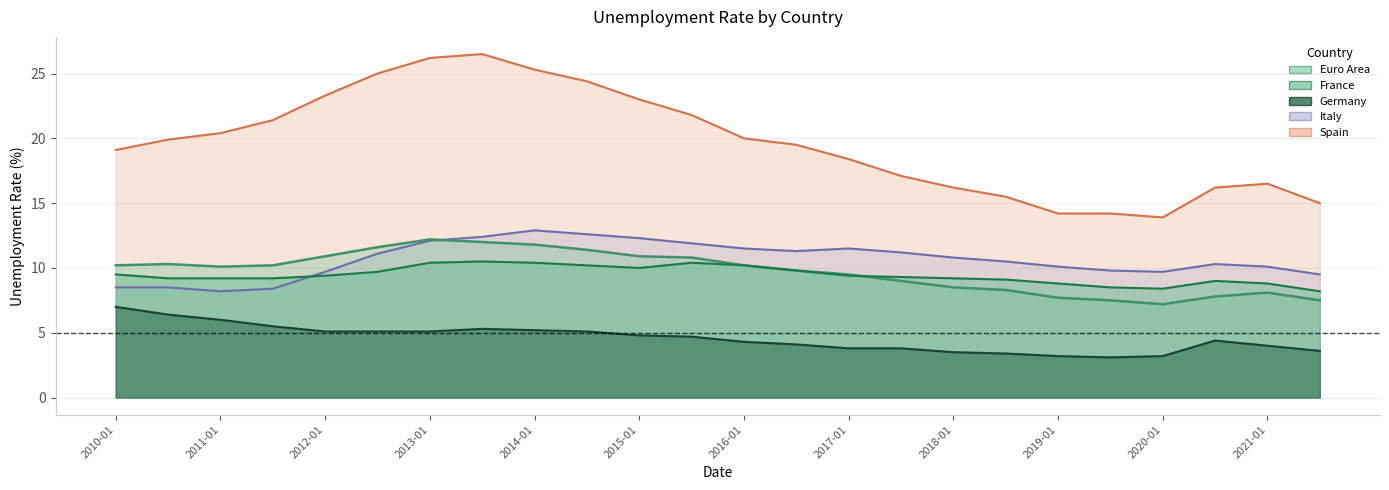

True or false: Spain and Italy cross at least once.

False